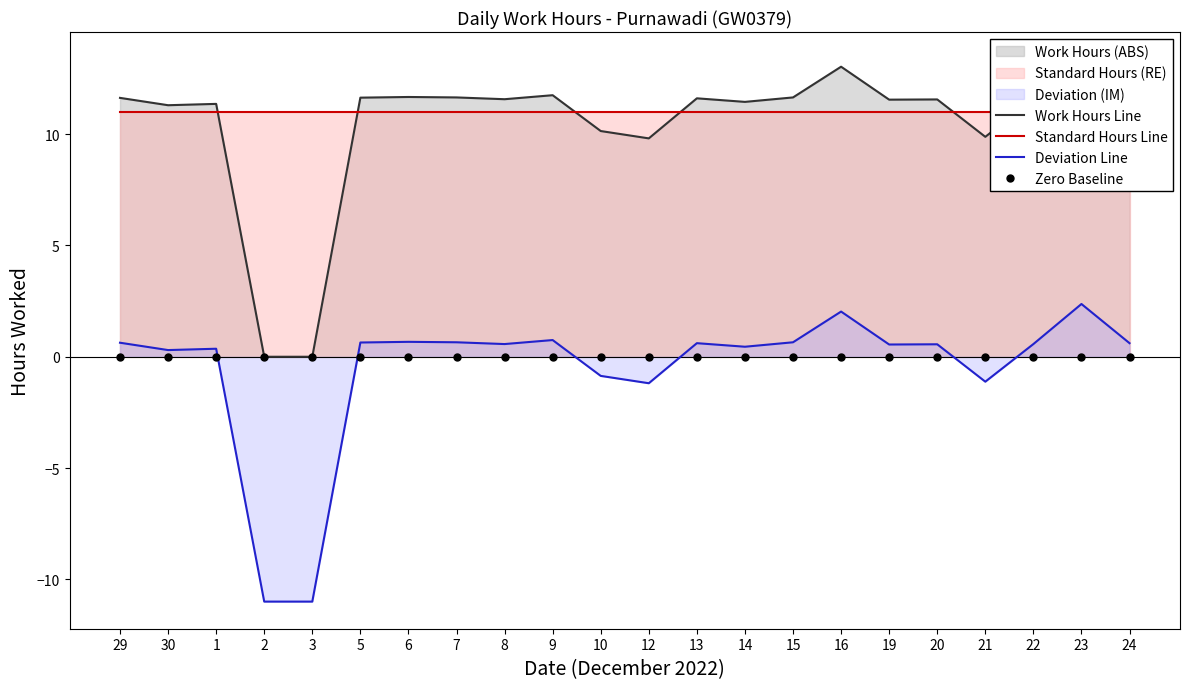

How many values in the Deviation Line series exceed 0?

17